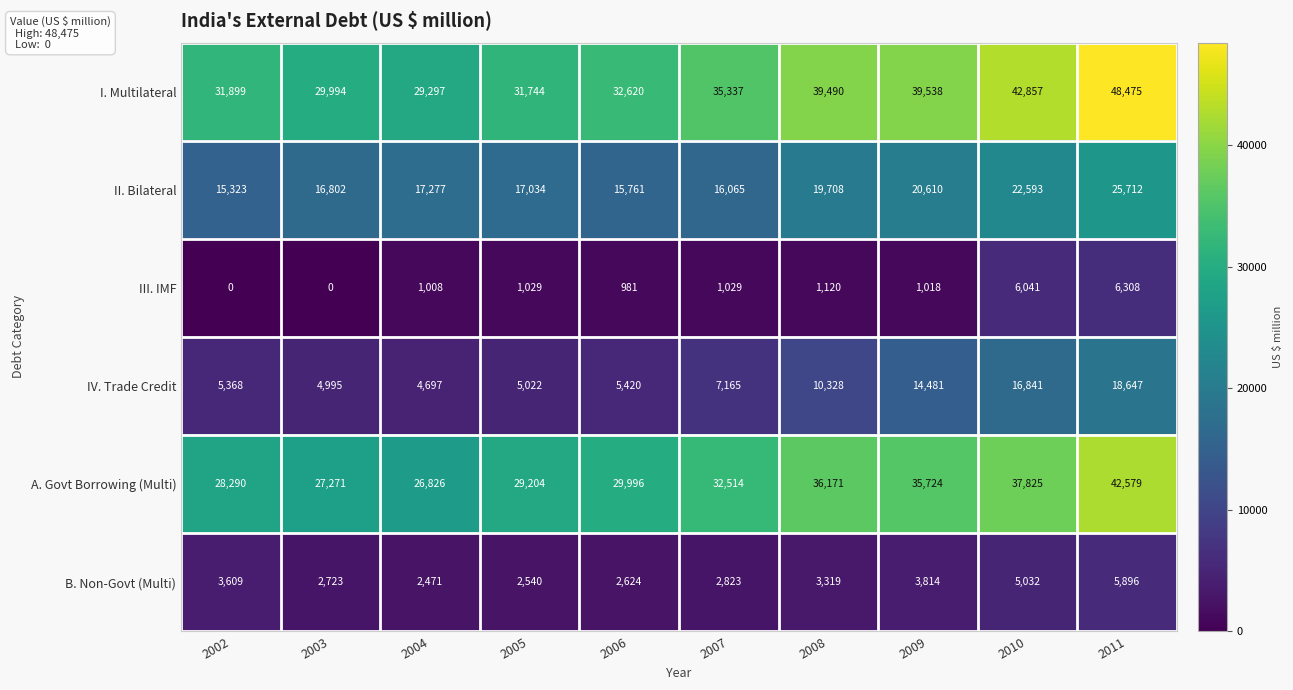

Which series changed the most between 2003 and 2005?

A. Govt Borrowing (Multi)